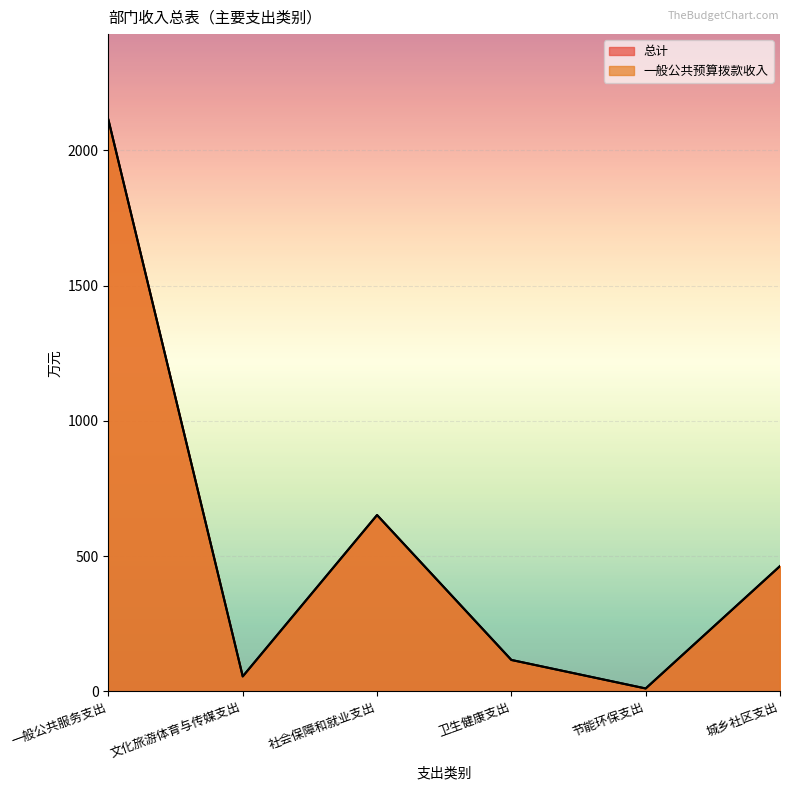

Reading right to left, list all the values displayed in this chart.

总计: 463.6	11.1	116.5	652.1	55.8	2112.8
一般公共预算拨款收入: 463.2	11.1	116.5	652.1	55.8	2112.8